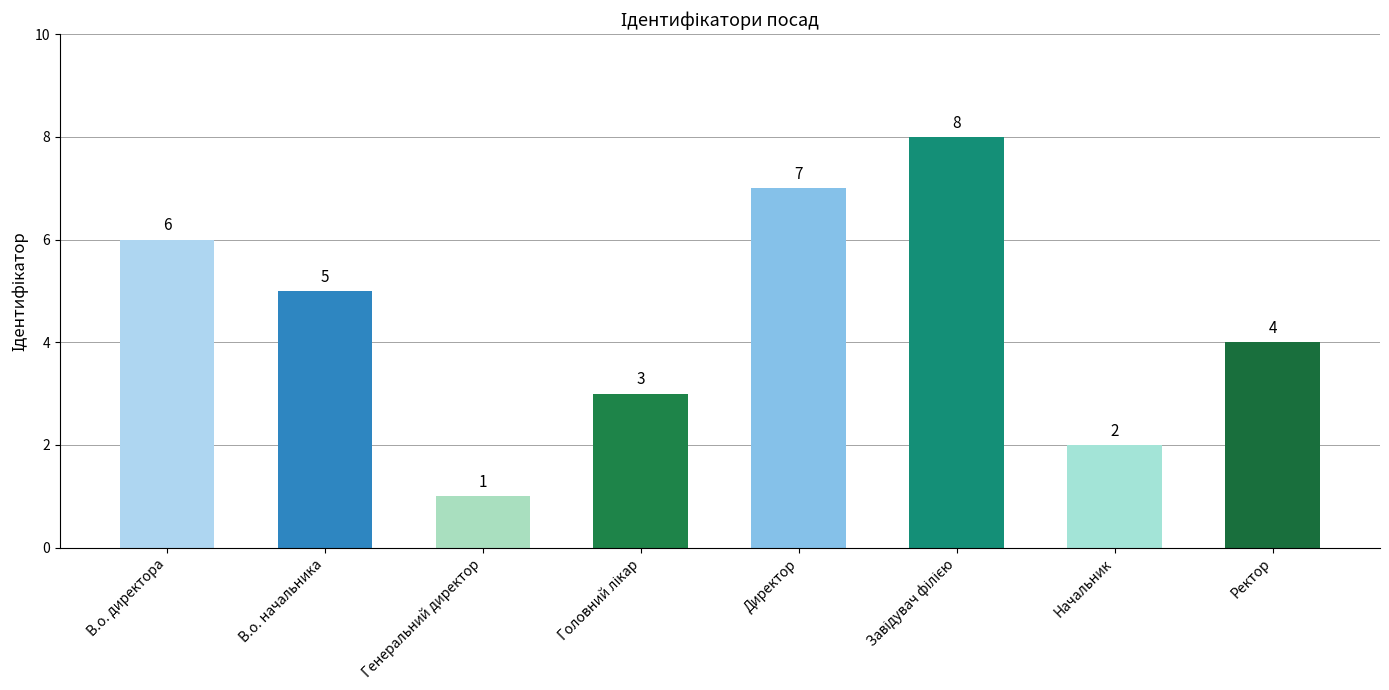

True or false: the data shows 2 at Ректор.

False